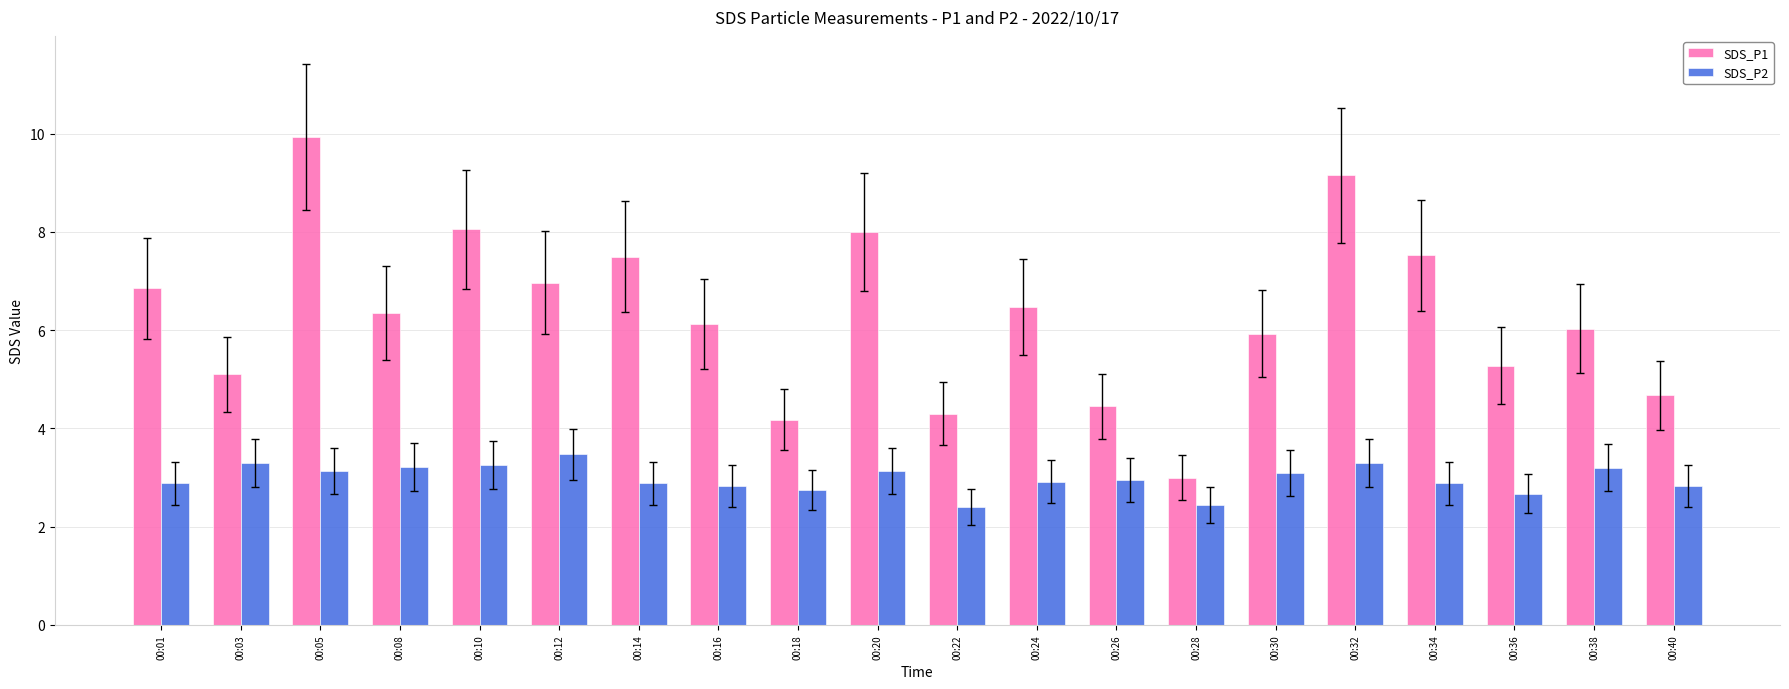

What is the maximum value shown in the chart?

9.9